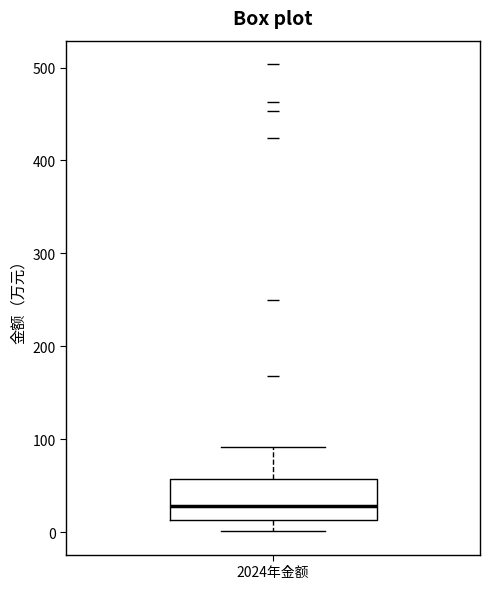

Transcribe this box plot: give where the median line is, the range the box spans, and where the two whiskers end, as read against the y-axis. The values are not printed on the chart, so give them approximately, as read against the axis.

median 30, box 10 to 60, whiskers 0 to 90